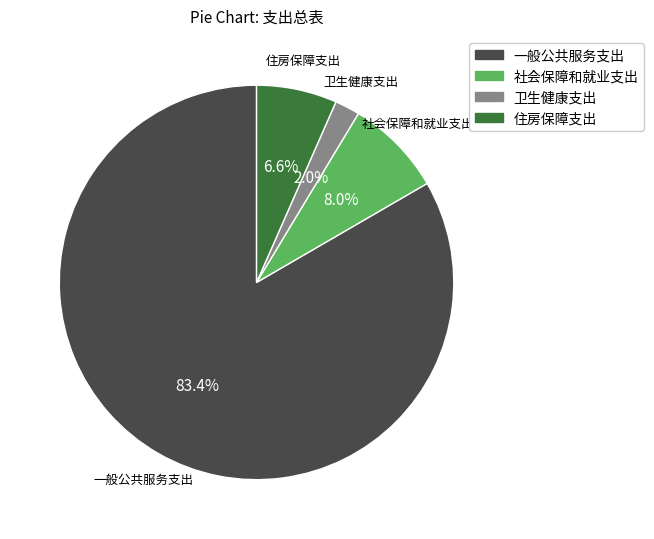

Is it true that 卫生健康支出 is 11% of the pie?

False